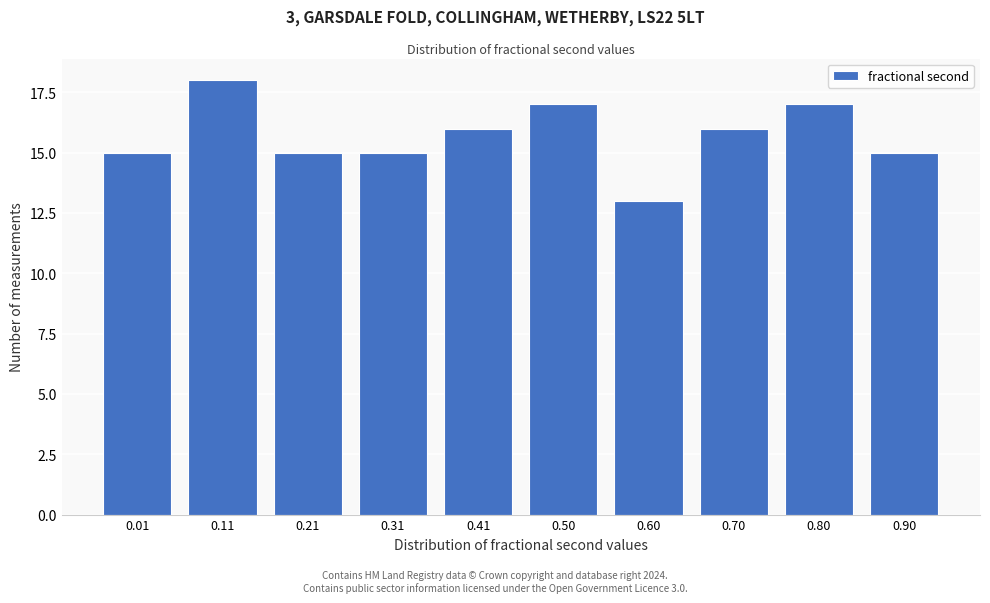

Reading right to left, extract all data points from this chart.

15	17	16	13	17	16	15	15	18	15